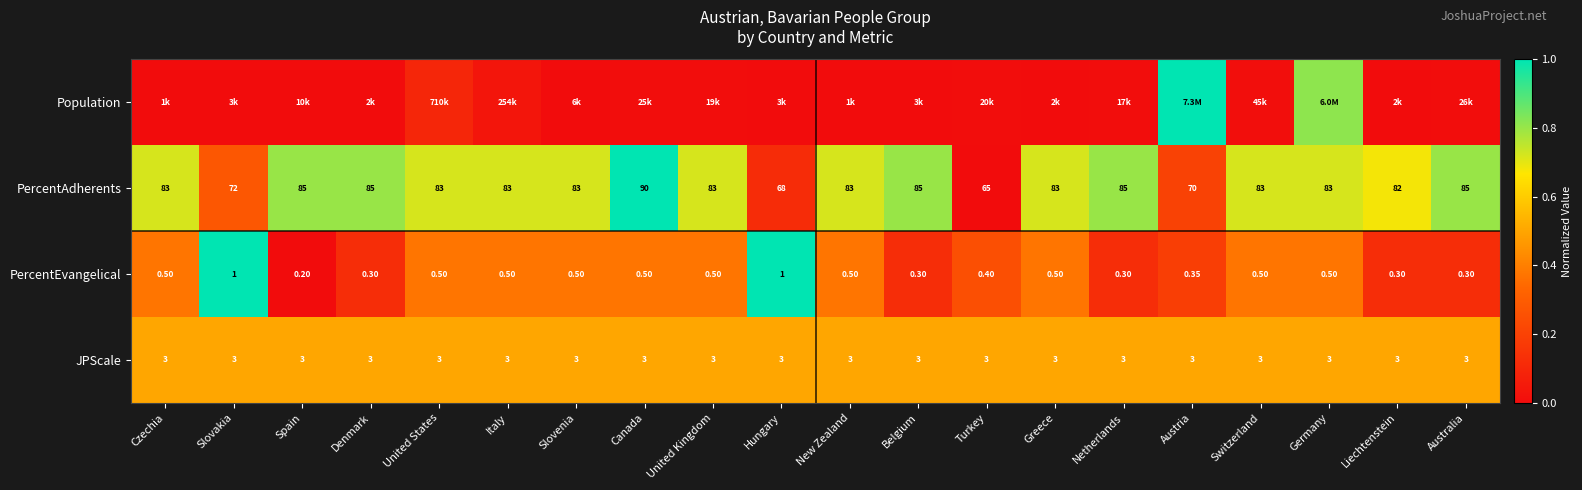

Is the value of JPScale at United Kingdom greater than the value of PercentAdherents at Greece?

No